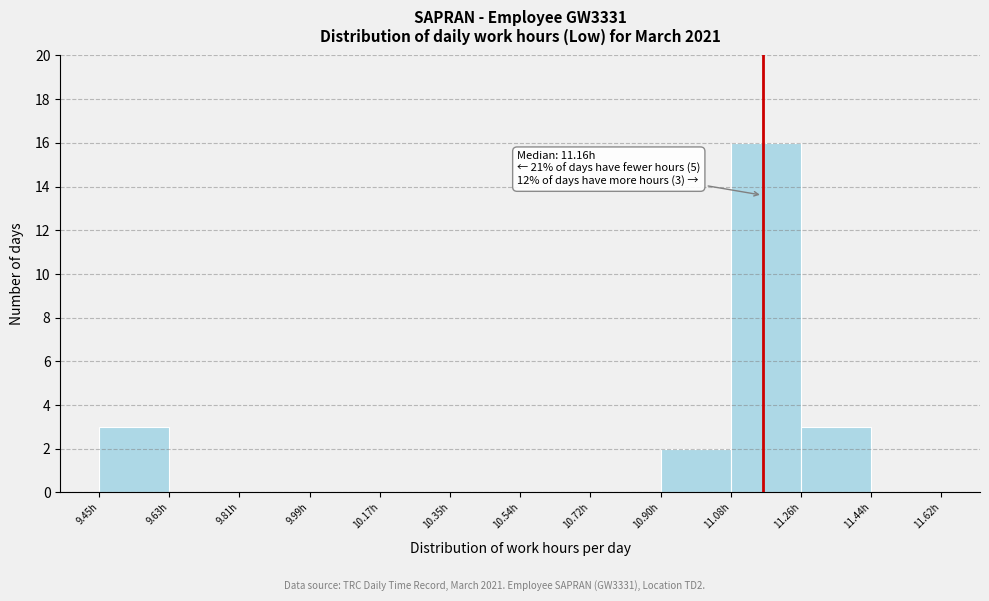

Over which range of the x-axis is the bar tallest?

11.08 to 11.26